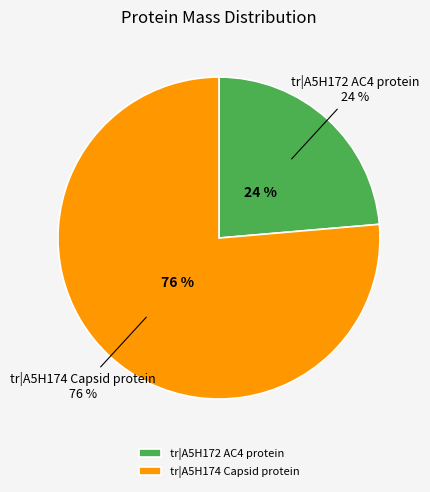

Which category has the biggest portion of the pie?

tr|A5H174 Capsid protein